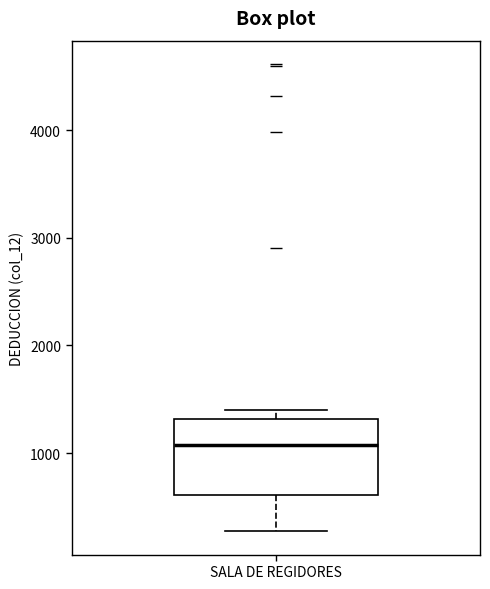

Where is the upper edge of the box for SALA DE REGIDORES on the y-axis? The values are not printed on the chart, so give them approximately, as read against the axis.

1300